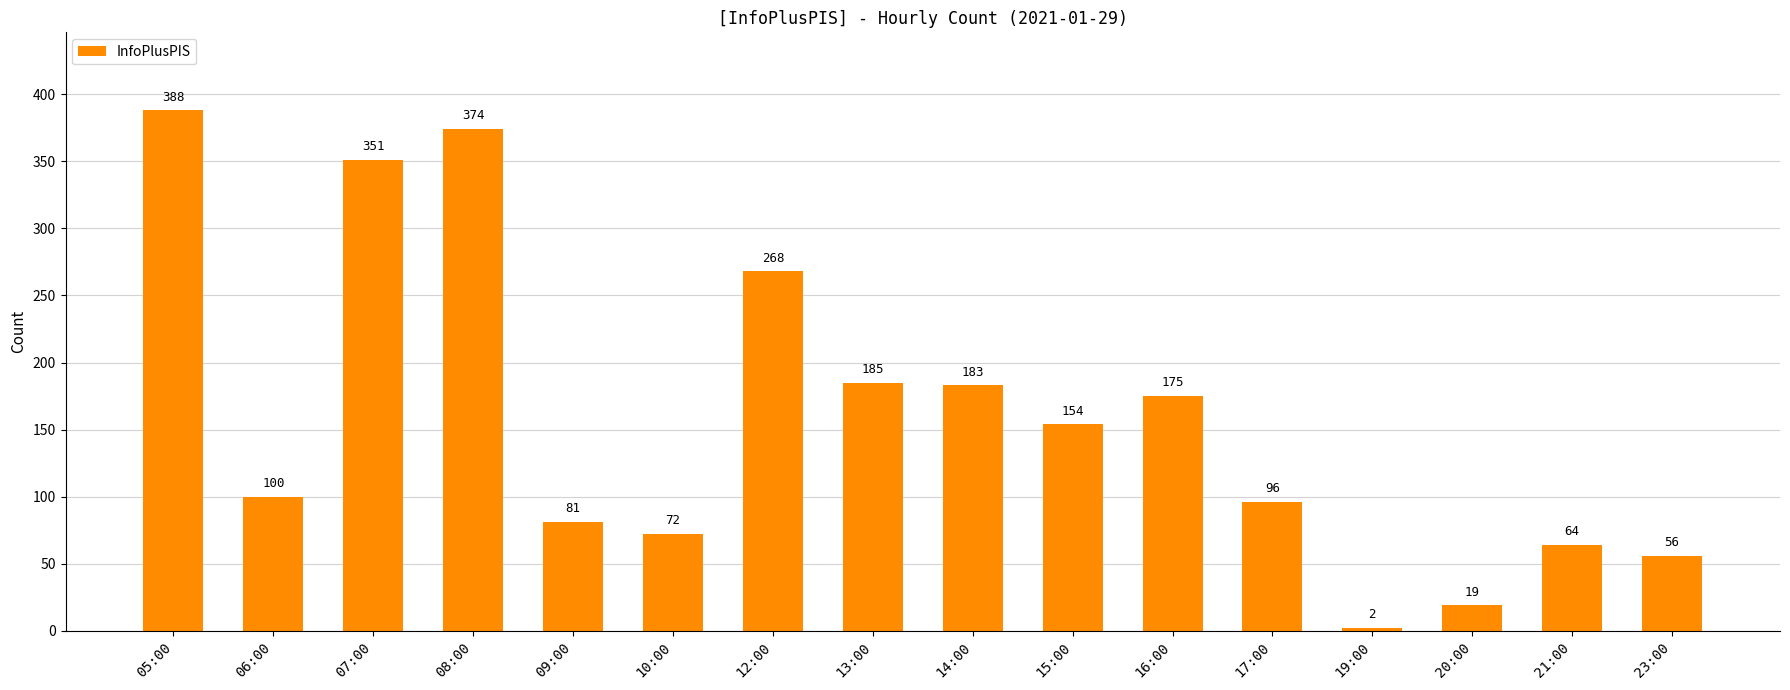

True or false: the data shows 100 at 06:00.

True